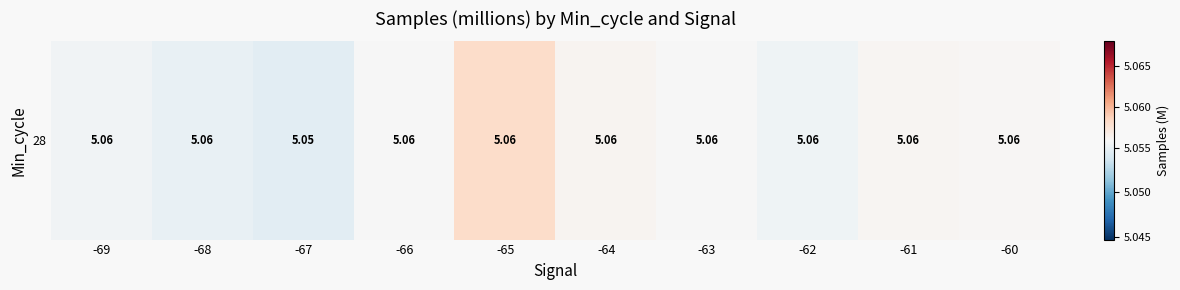

Rank the categories by value from lowest to highest.

-67, -68, -62, -69, -63, -66, -60, -61, -64, -65